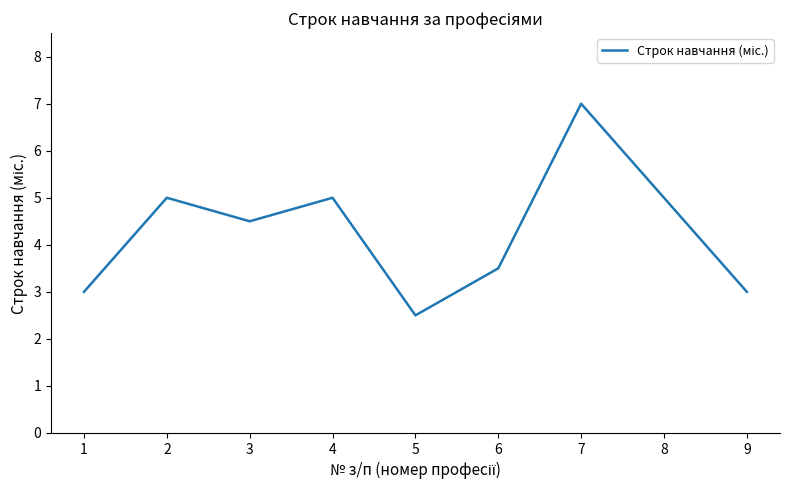

Where is the first local maximum?

2